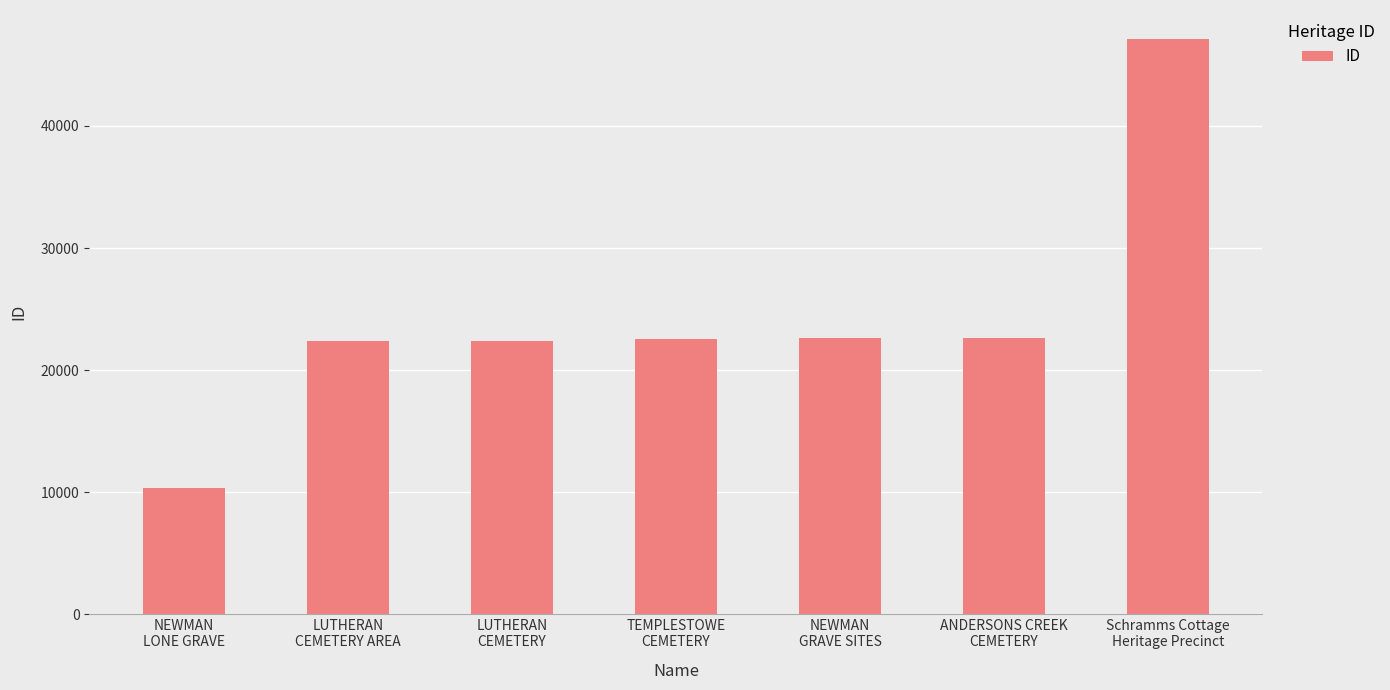

What is the maximum value shown in the chart?

47149